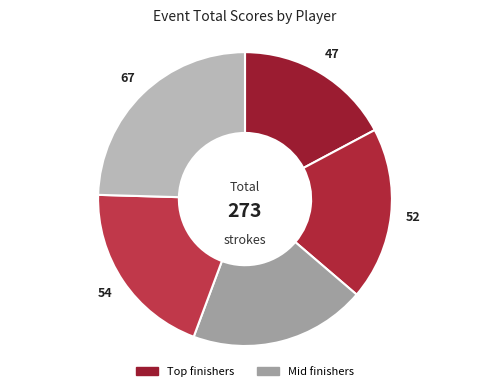

Count the number of slices in the pie.

5